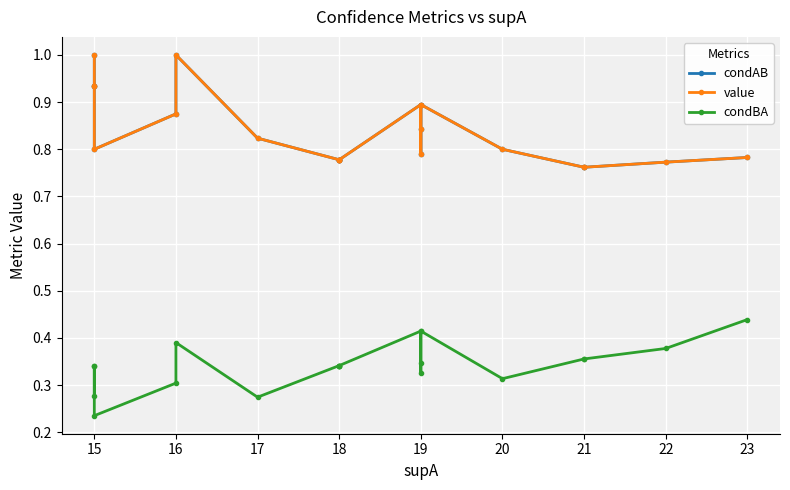

Is it true that condAB equals 0.8 at 17?

True